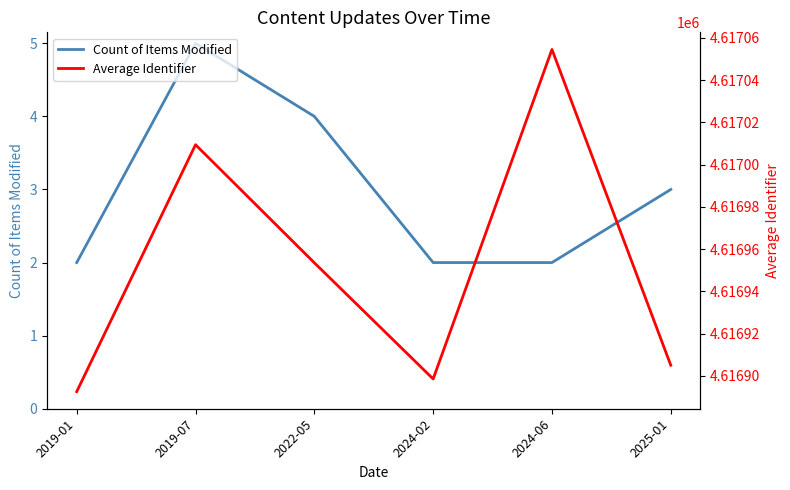

What is the maximum value shown in the chart?

4617054.5